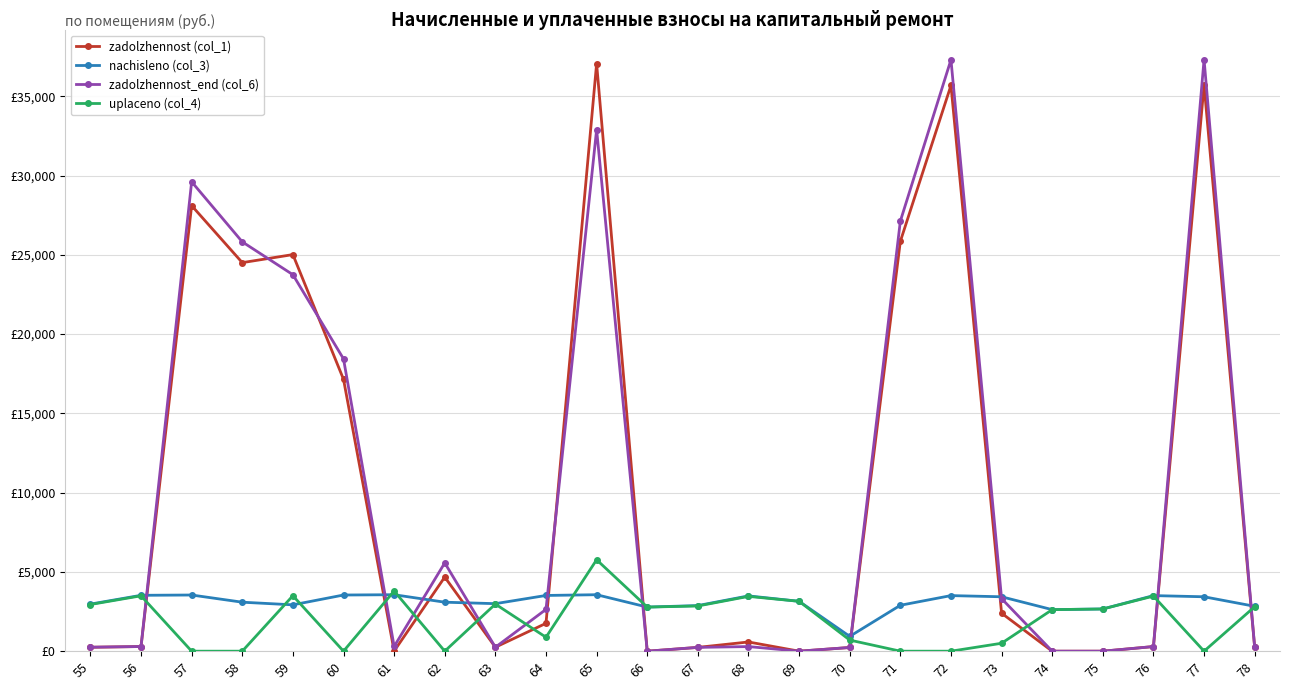

What is the spread (max minus min) of values at 58?

25822.2